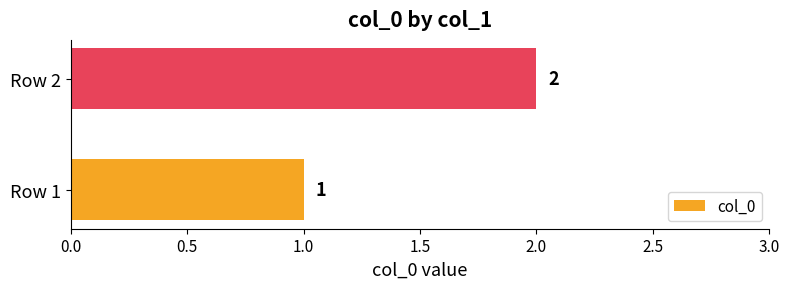

Between Row 2 and Row 1, which is larger?

Row 2